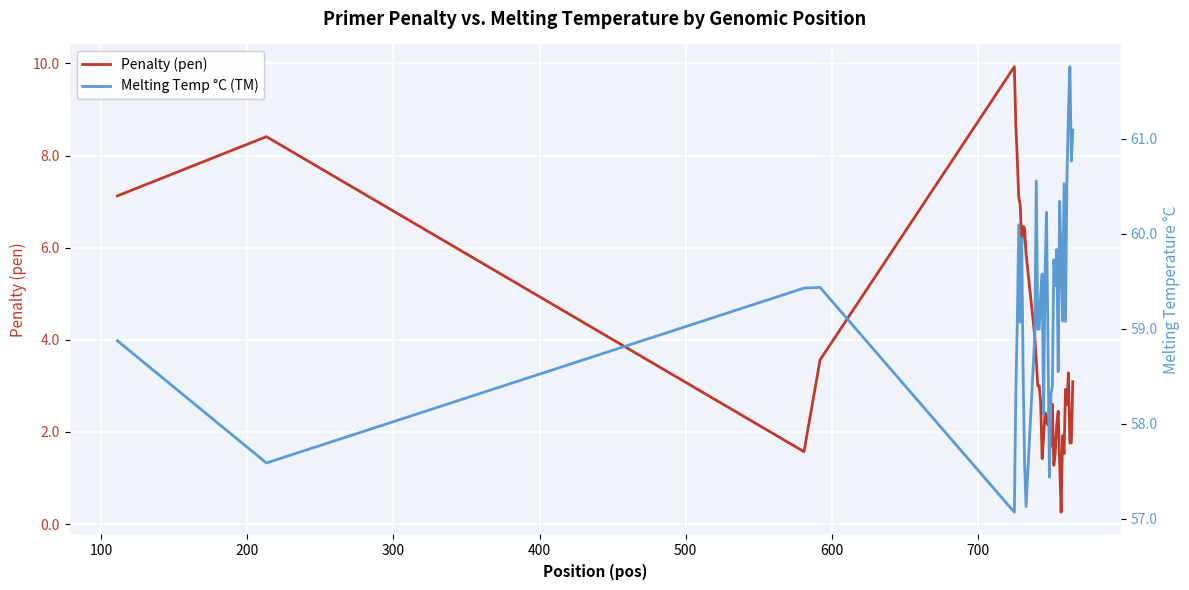

At how many categories does at least one series exceed 5?

40